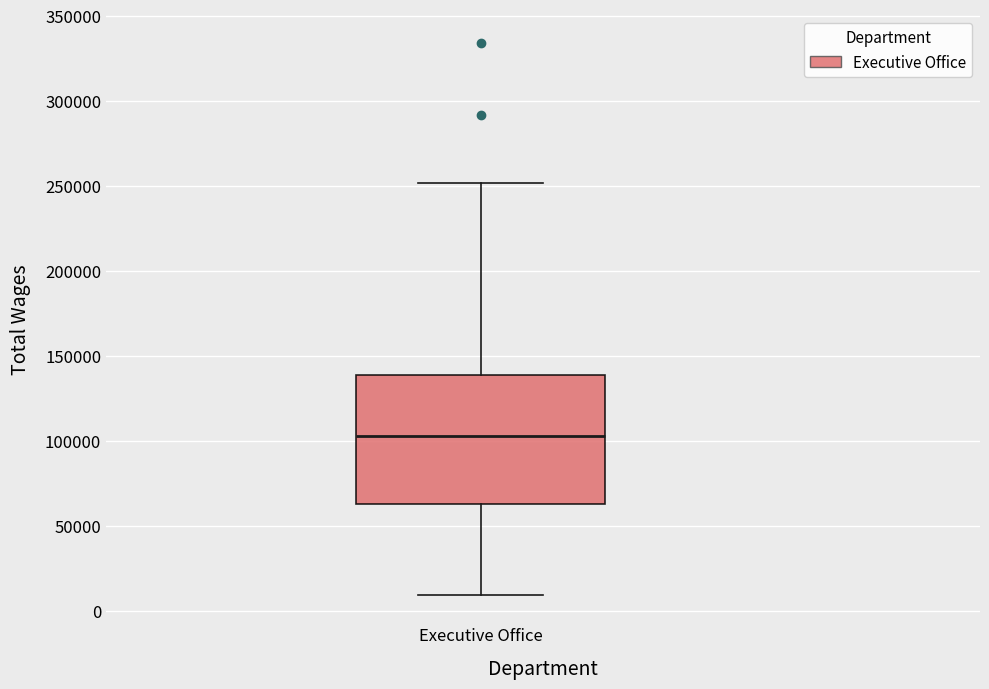

Transcribe this box plot: give where the median line is, the range the box spans, and where the two whiskers end, as read against the y-axis. The values are not printed on the chart, so give them approximately, as read against the axis.

median 105000, box 65000 to 140000, whiskers 10000 to 250000